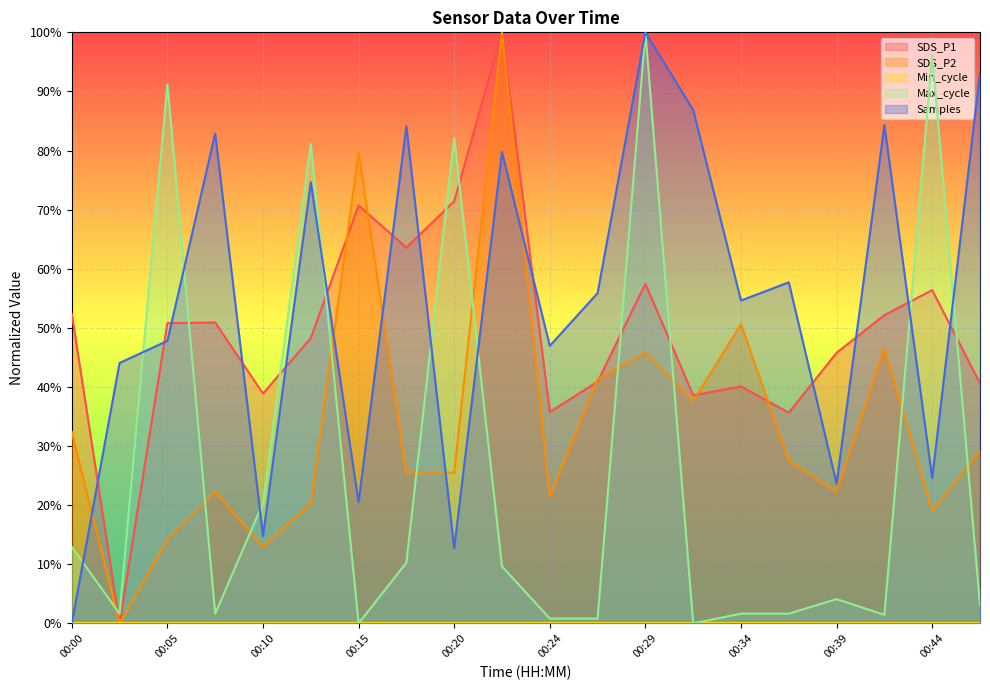

After their last crossing, which series has the higher values: Max_cycle or SDS_P1?

SDS_P1